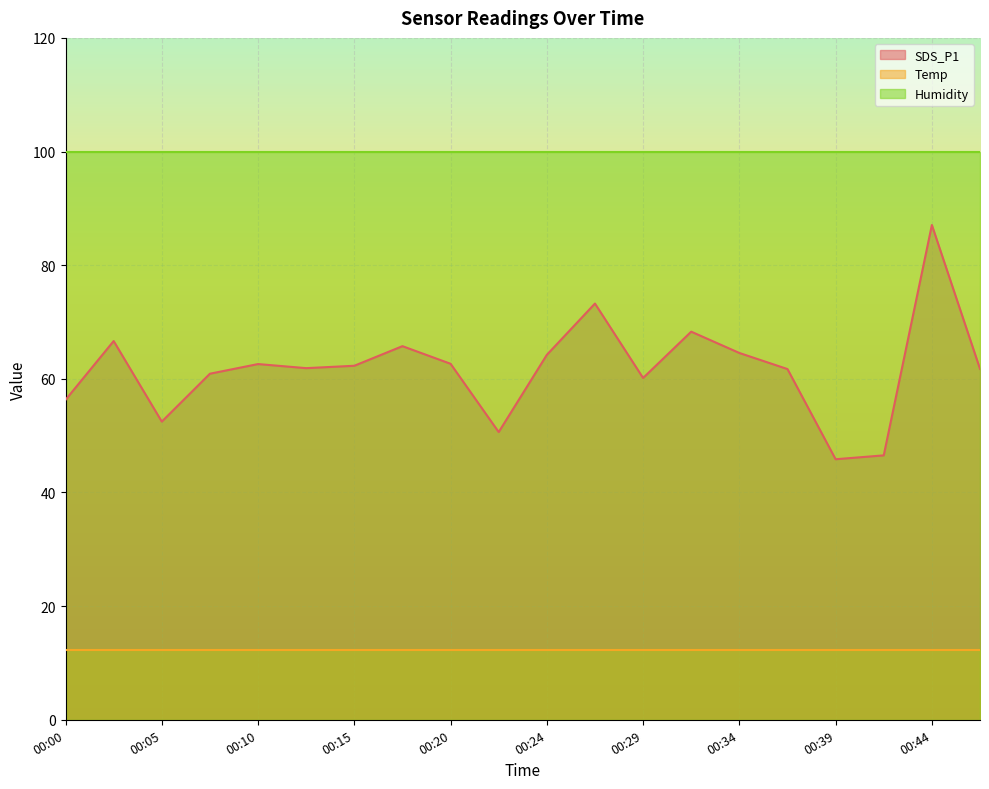

Which series has the largest total across all categories?

Humidity